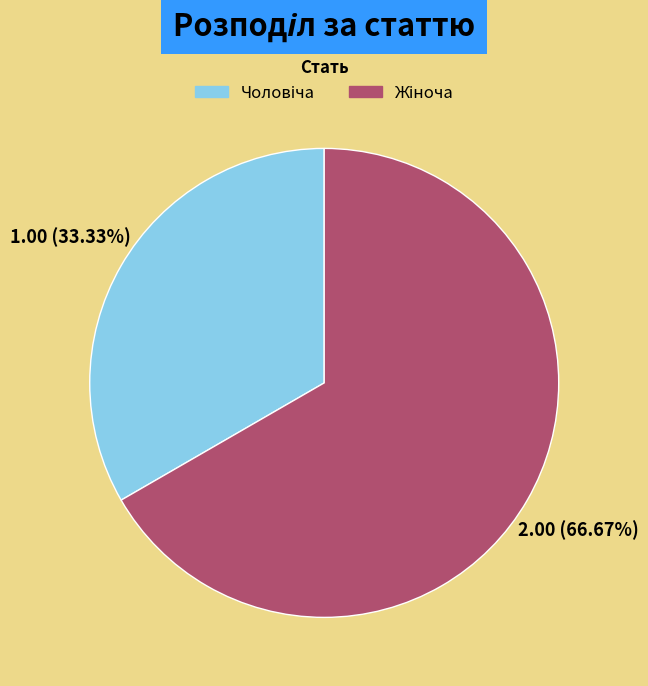

Is there any slice that represents more than half of the pie?

Yes